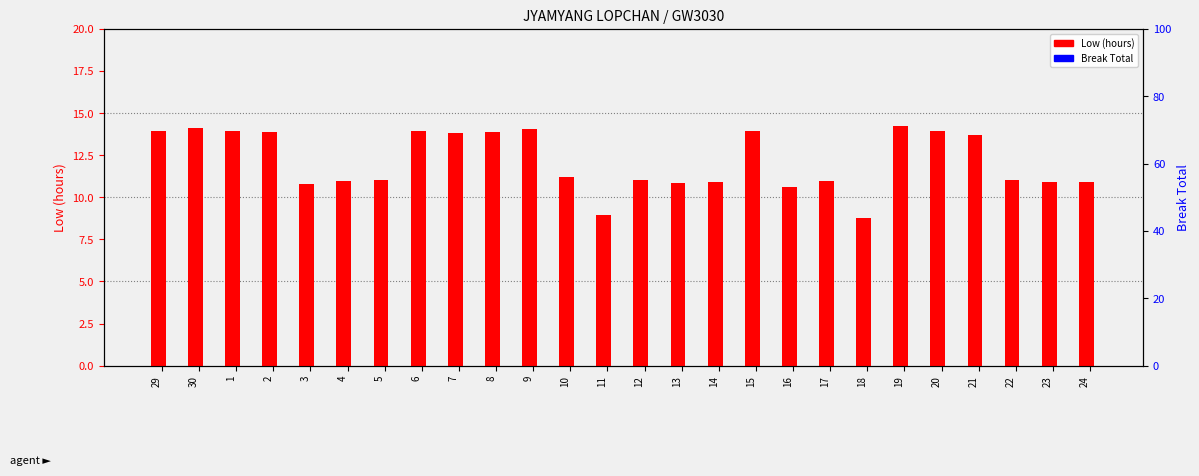

Count the Low (hours) values in the range 10 to 13.

12